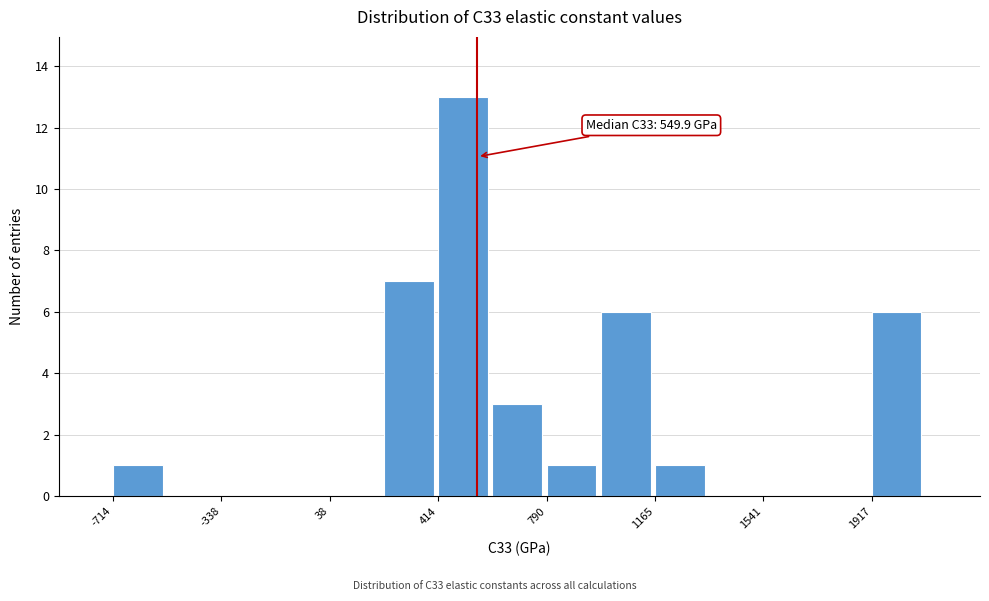

Read against the x-axis, roughly where is the centre of the tallest bar?

500